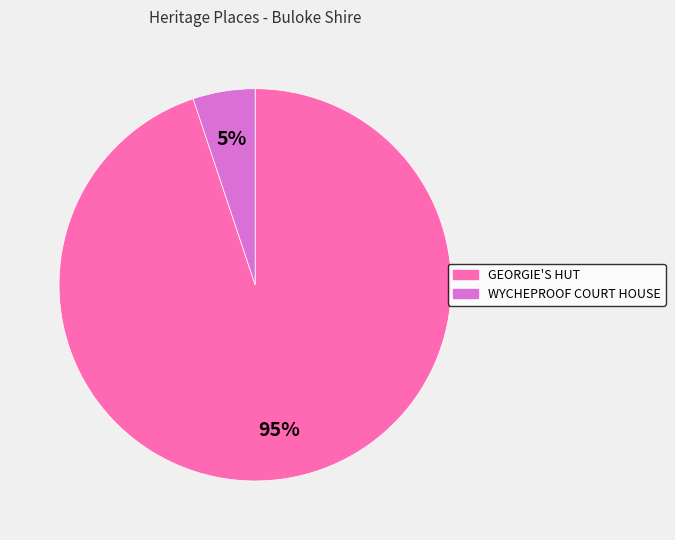

Do WYCHEPROOF COURT HOUSE and GEORGIE'S HUT together represent more than half of the pie?

Yes